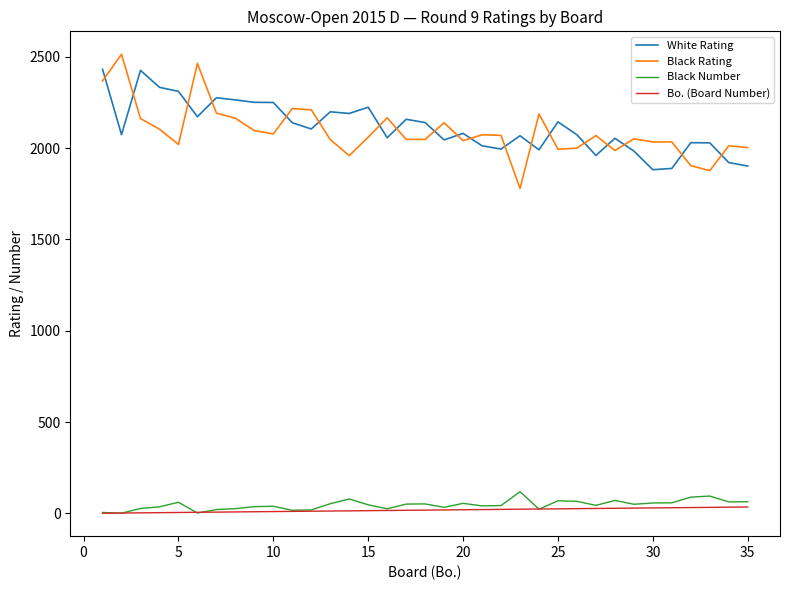

What is the greatest value displayed?

2514